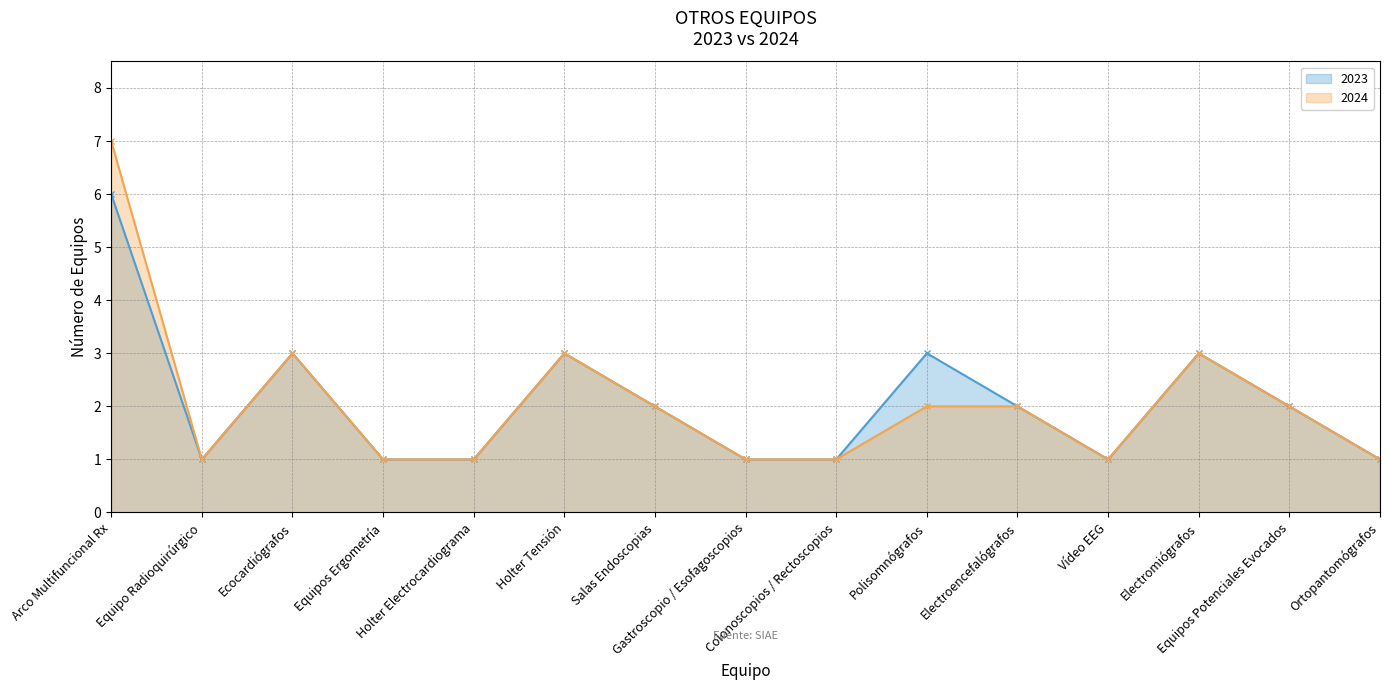

Which category has the lowest value in the 2023 series?

Equipo Radioquirúrgico